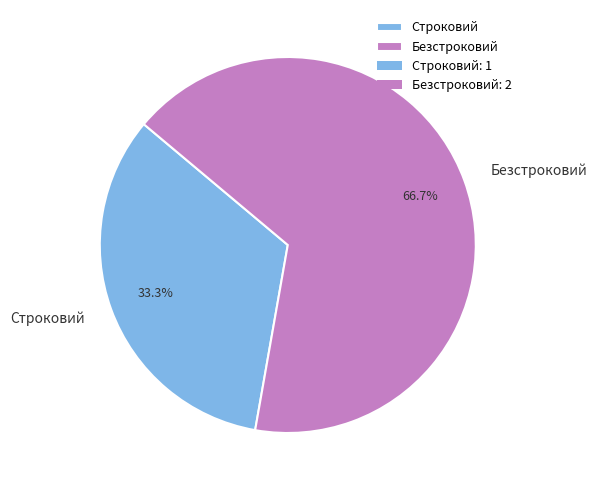

Which slice is the smallest?

Строковий